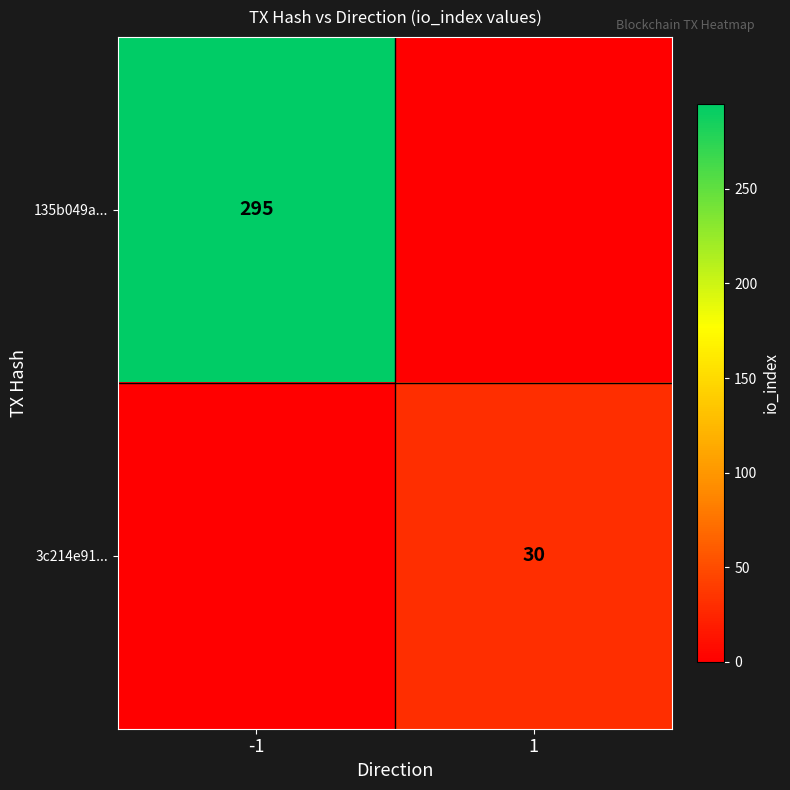

The value of 135b049a... at -1 is 295. True or false?

True